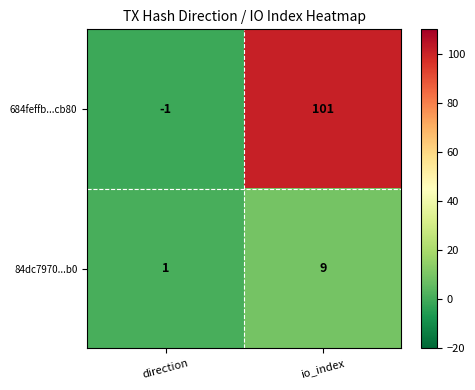

Reading left to right, transcribe all the data shown in this chart.

684feffb...cb80: direction=-1	io_index=101
84dc7970...b0: direction=1	io_index=9